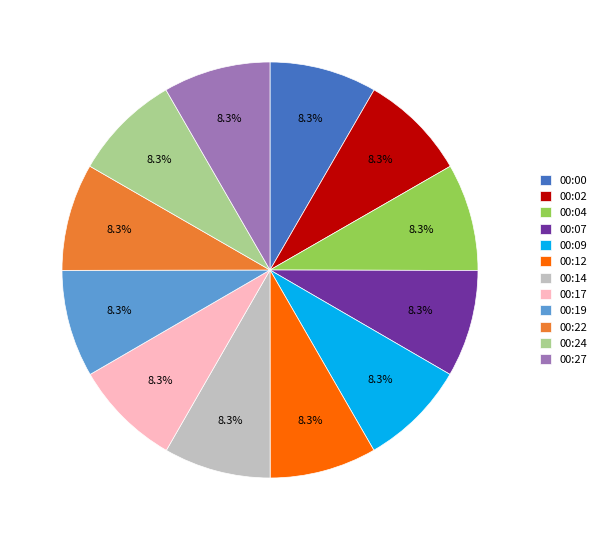

What percentage is NOT represented by 00:09?

91.7%